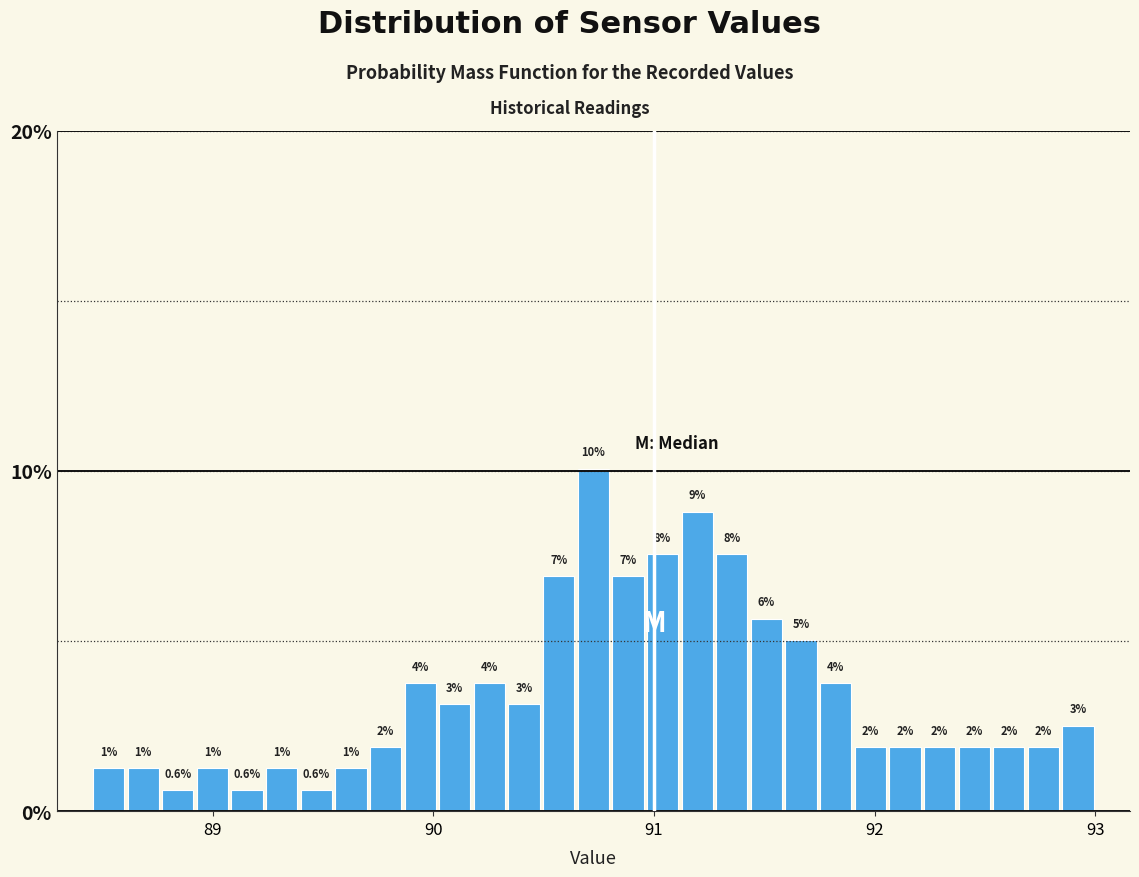

Around what value on the x-axis is the tallest bar? Give the approximate position of its centre, as read against the axis.

90.7